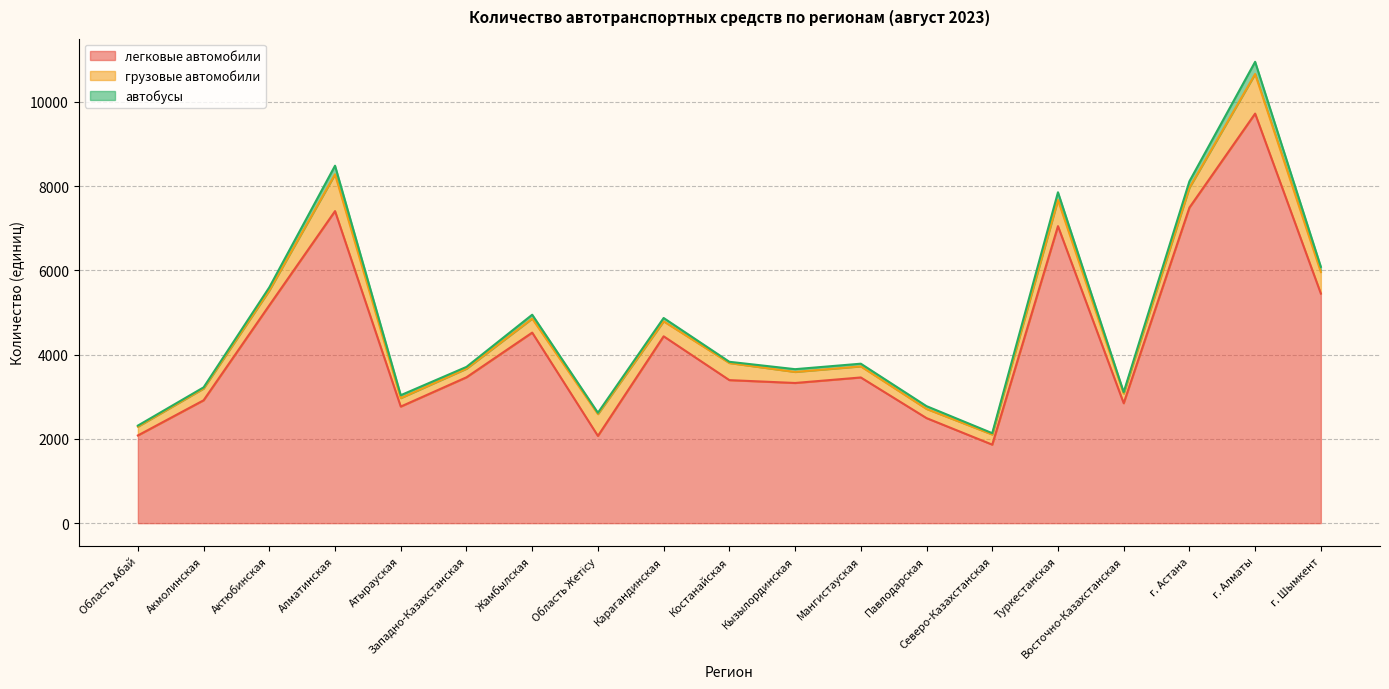

The грузовые автомобили series shows 356 at Карагандинская. True or false?

True